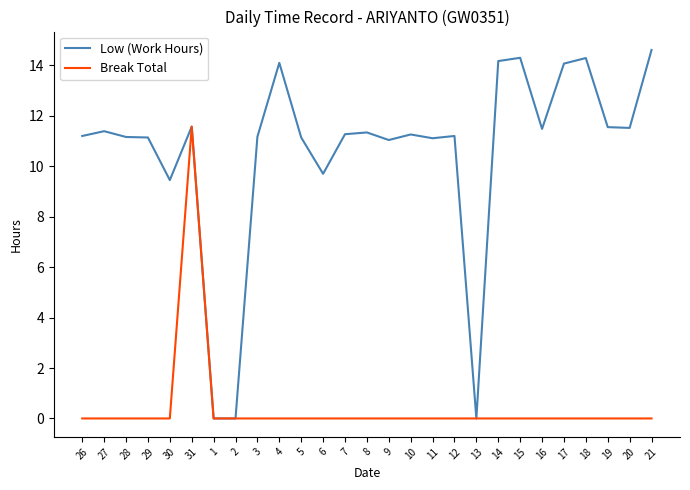

At 11, list the series in order from largest to smallest.

Low (Work Hours), Break Total